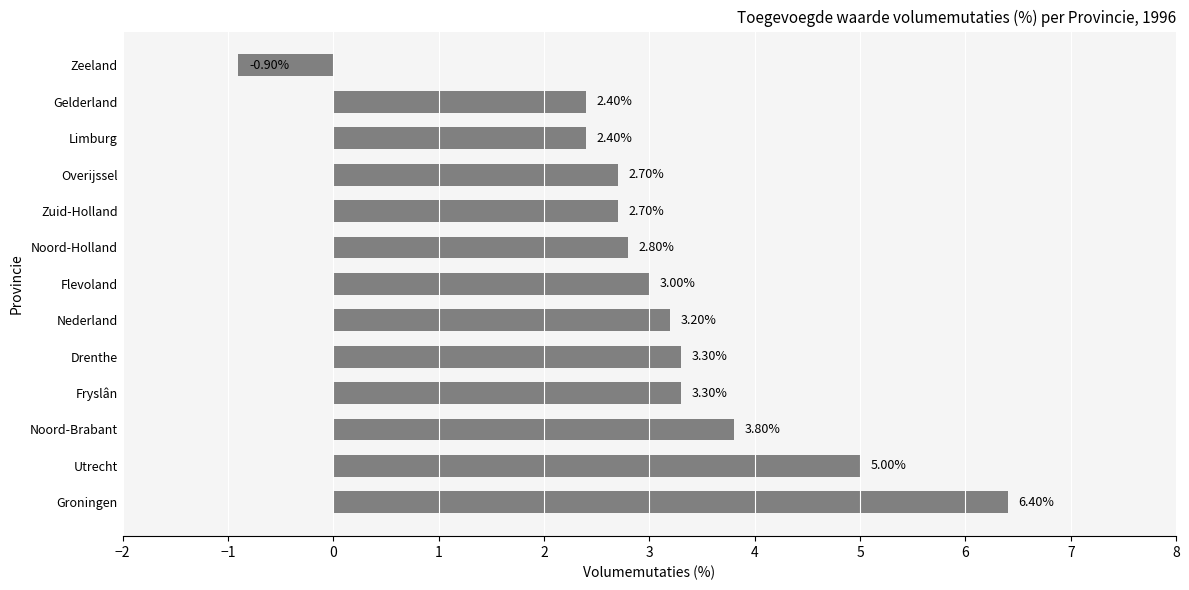

What is the average value?

3.1